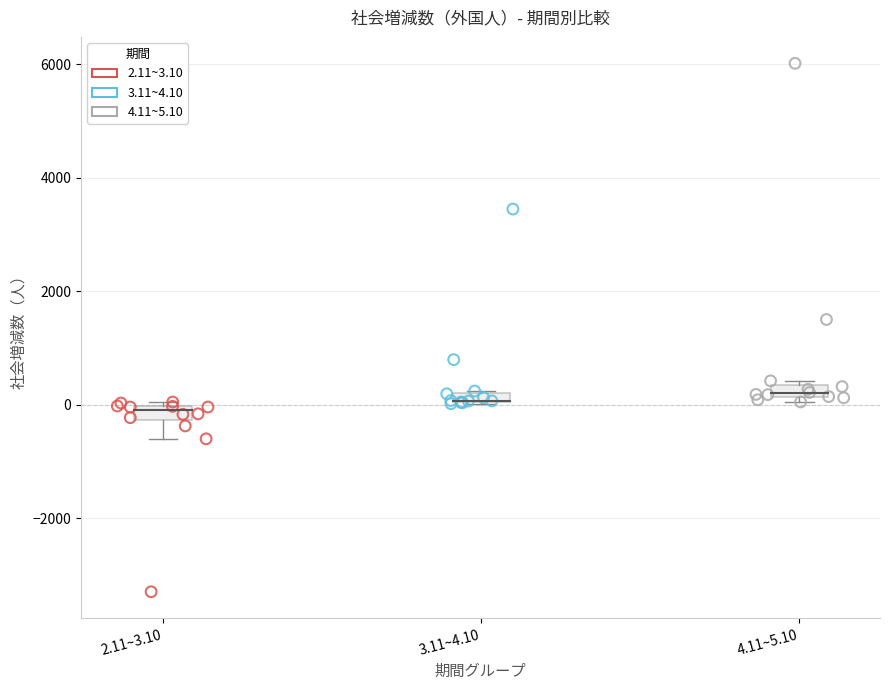

Which series reaches the maximum Y coordinate?

4.11~5.10